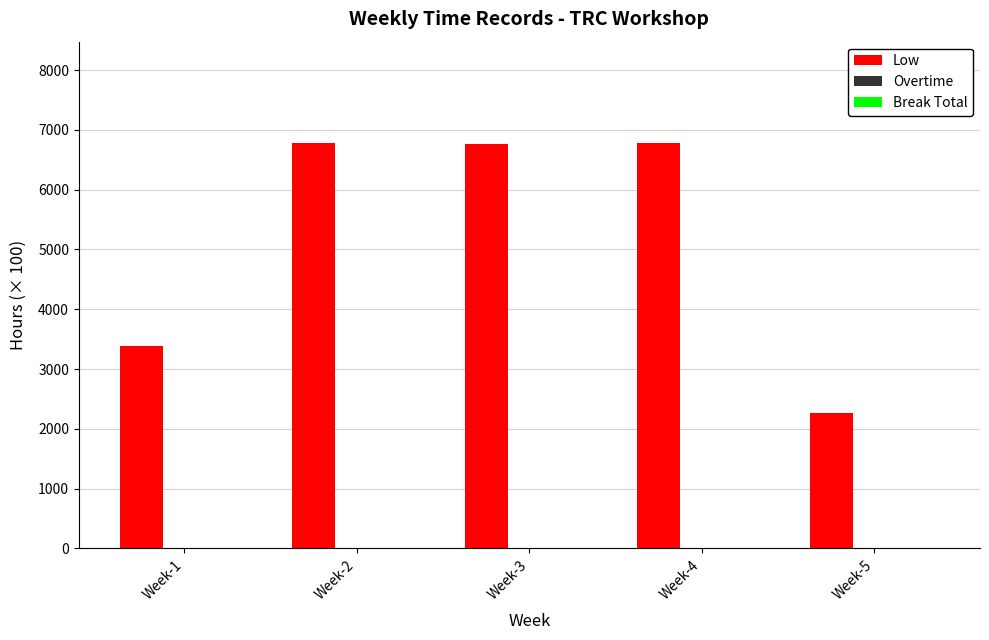

The value of Low at Week-3 is 3236.1. True or false?

False